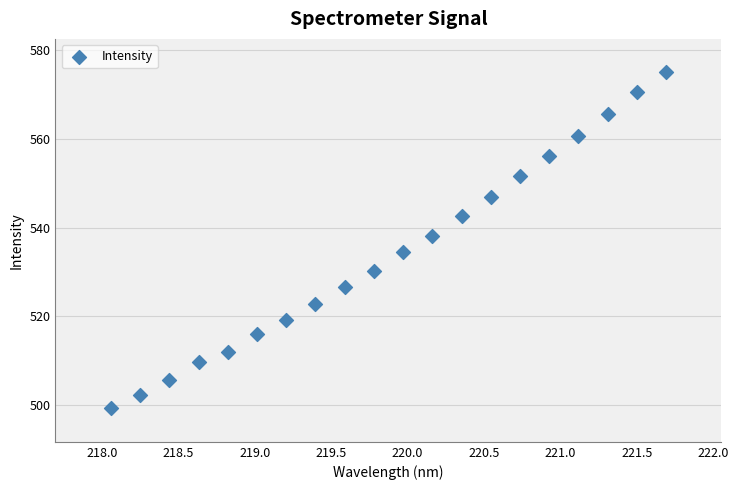

What Y value in the scatter plot is closest to 537?

538.0